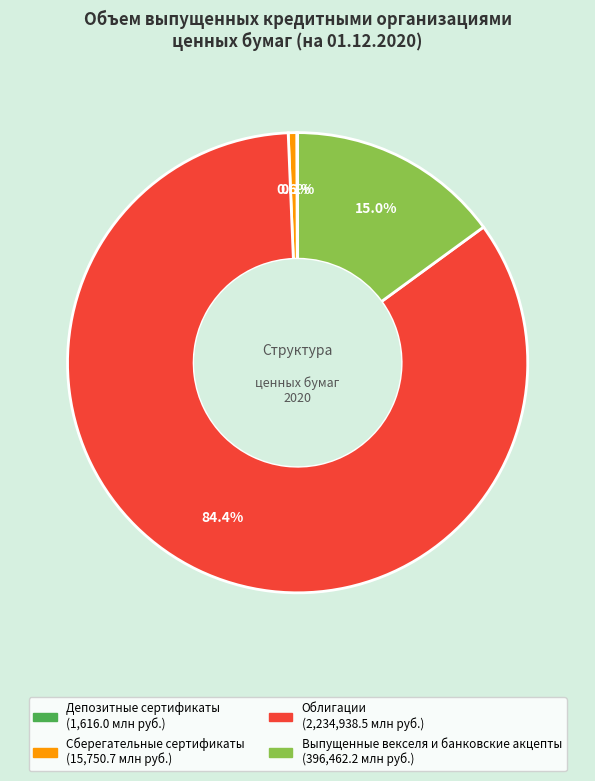

True or false: Облигации accounts for 84% of the total.

True